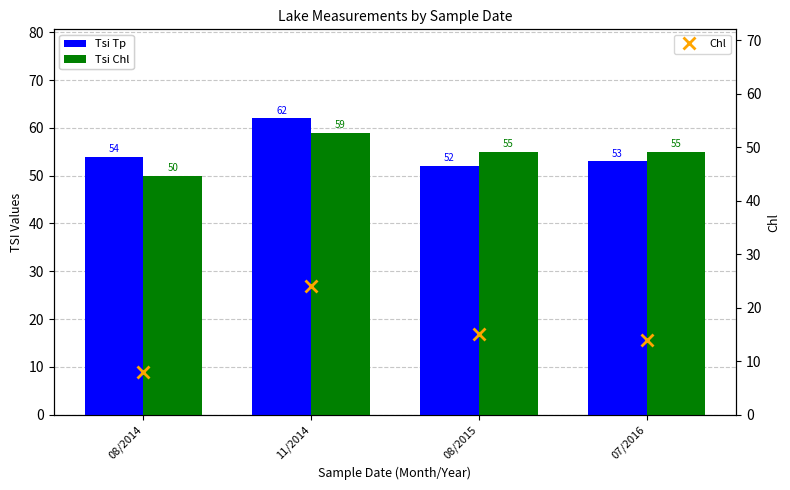

Is it true that Tsi Chl equals 55 at 08/2015?

True